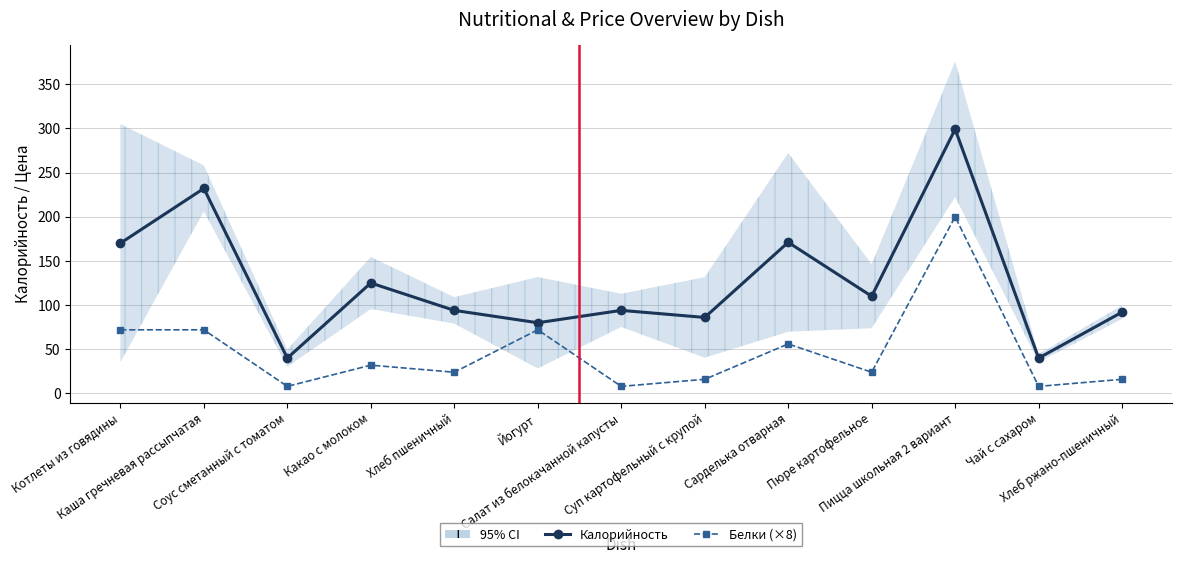

What are all the series names shown in the legend?

Калорийность, Белки (×8)